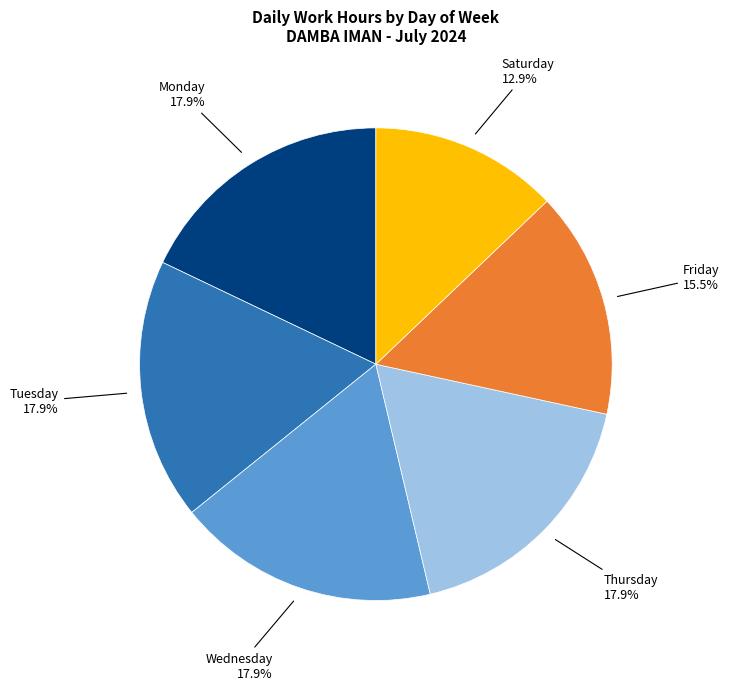

Does any single category account for the majority?

No